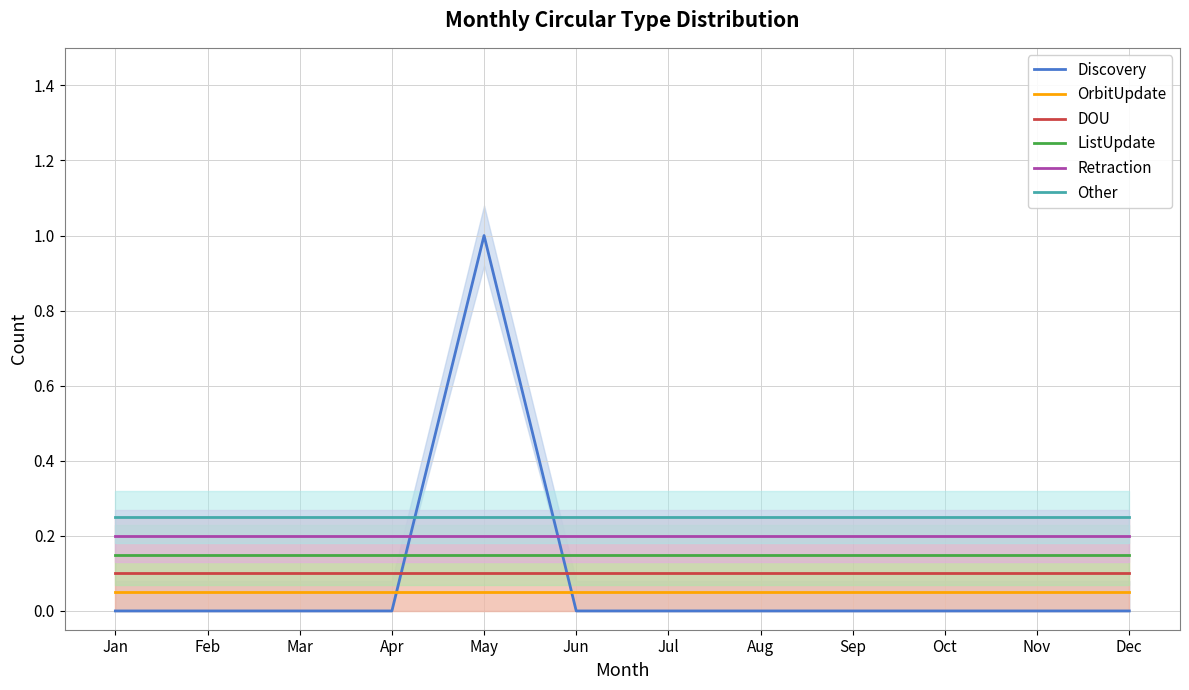

What is the value of the DOU point at the 1st from the left?

0.1